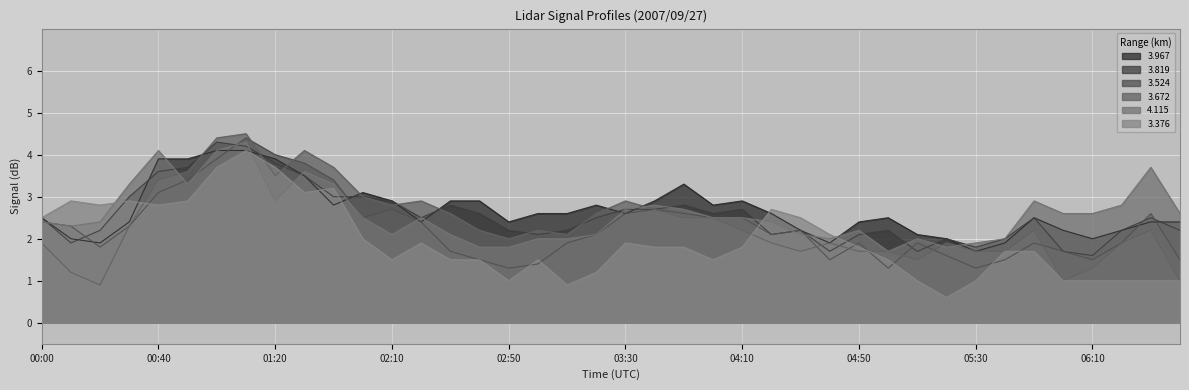

What is the total value across all series at 00:40?

20.9